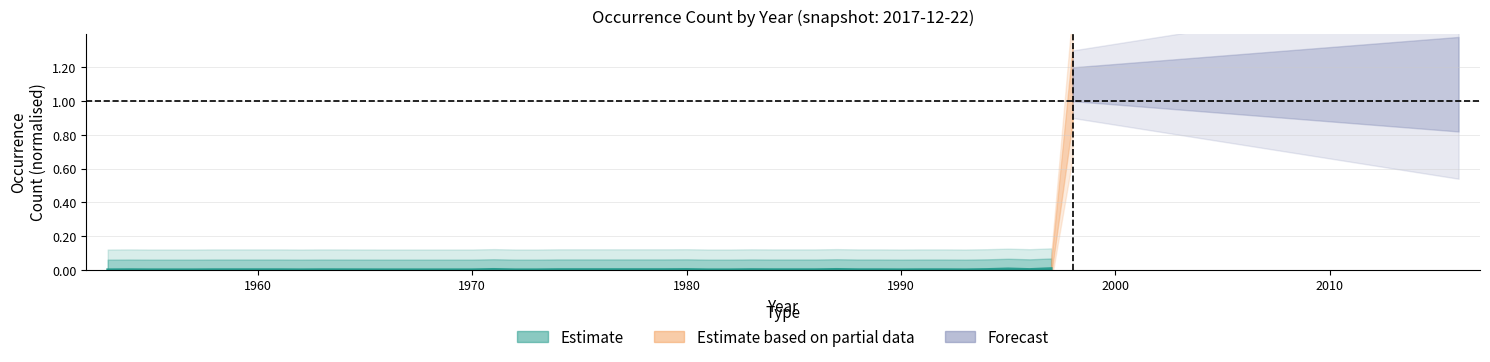

What is the sum of all values?

0.1